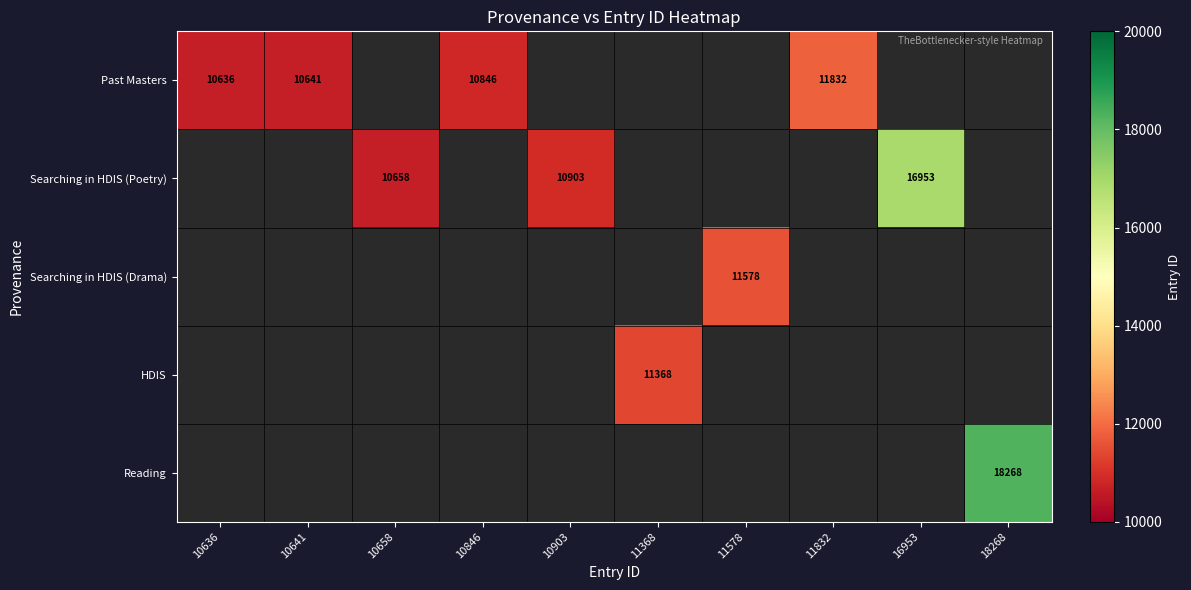

List the labels in order of Searching in HDIS (Poetry) value, smallest first.

10636, 10641, 10658, 10846, 10903, 11368, 11578, 11832, 16953, 18268